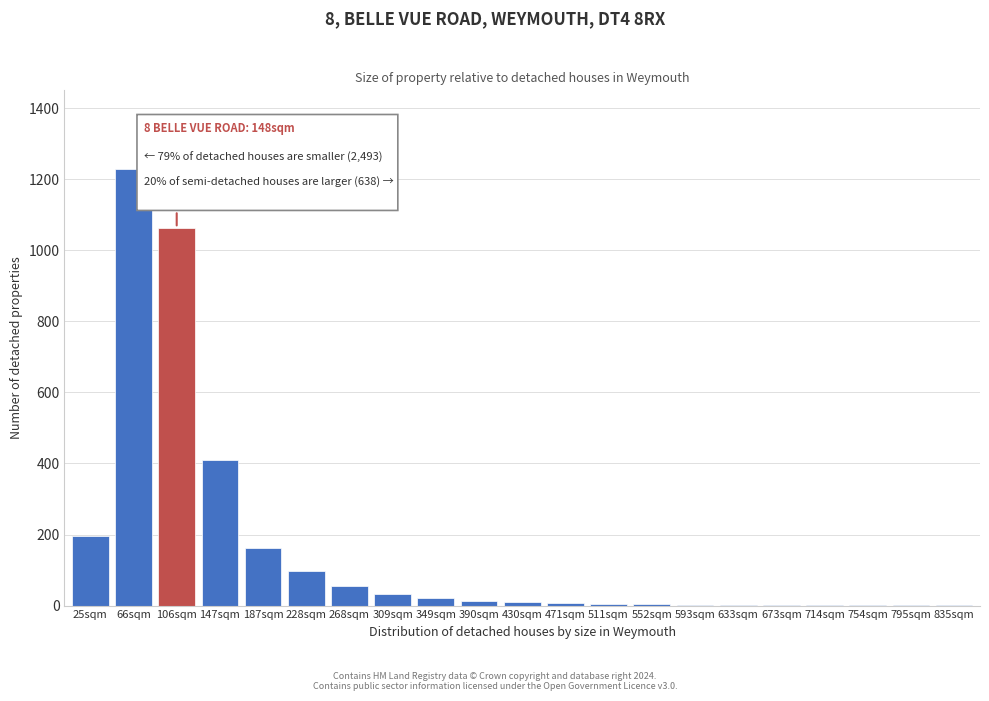

What is the maximum value shown in the chart?

1228